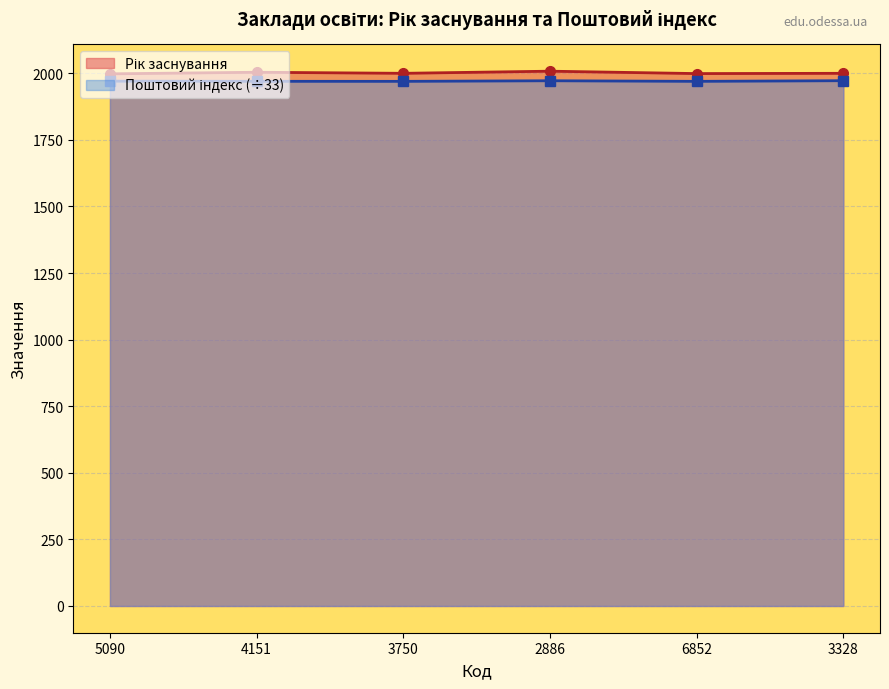

What is the difference between the second highest and second lowest values in the Поштовий індекс series?

2.2